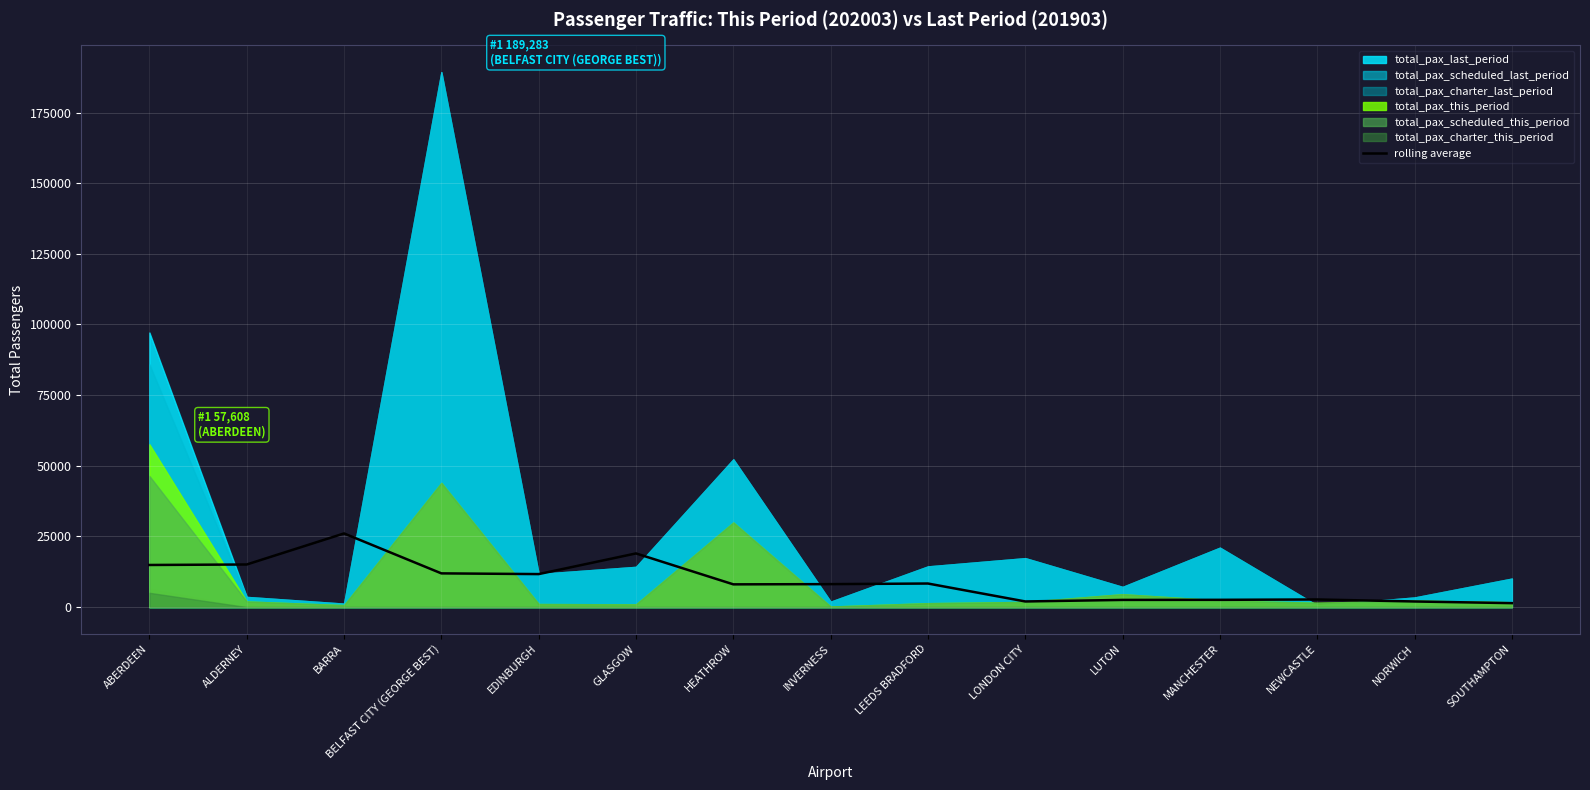

Where is the data nearest to the value 13728?

ABERDEEN